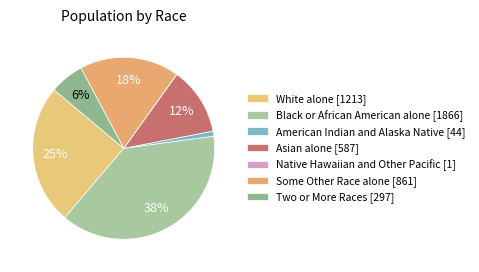

Which category has the smallest portion of the pie?

Native Hawaiian and Other Pacific